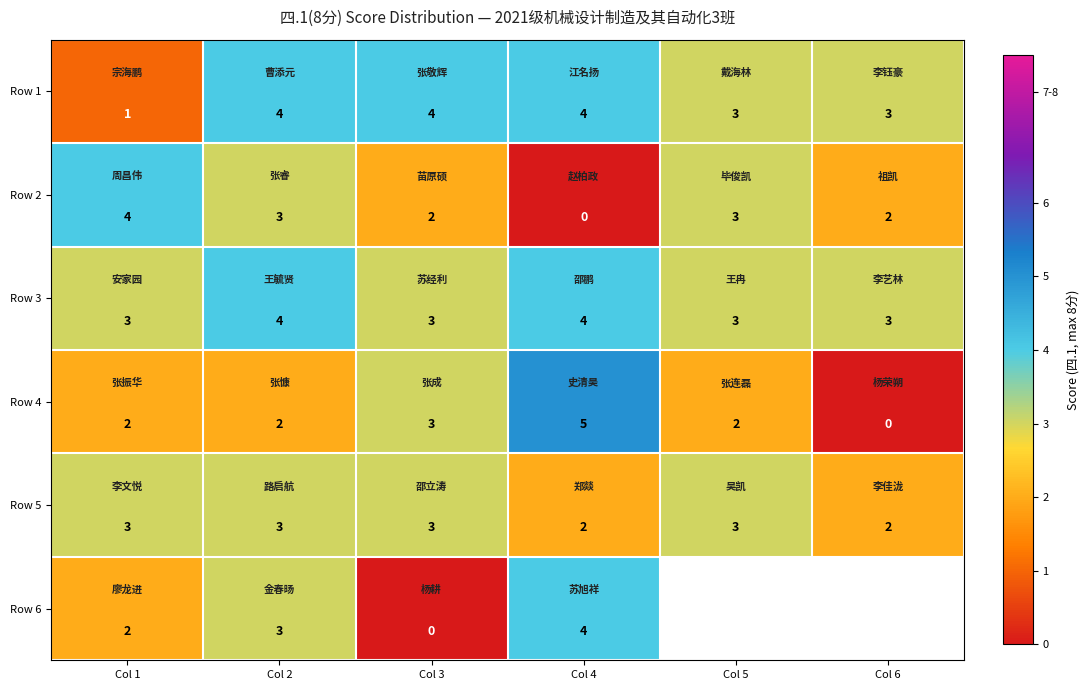

Where does the Row 2 series first go above 3?

Col 1